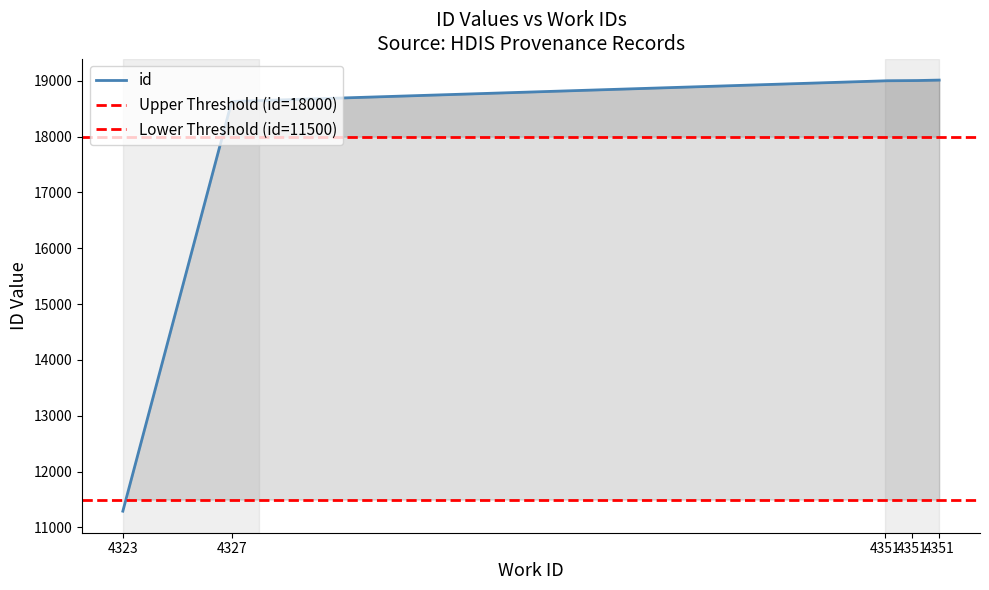

Rank the categories by value from lowest to highest.

4323, 4327, 4351, 4351, 4351